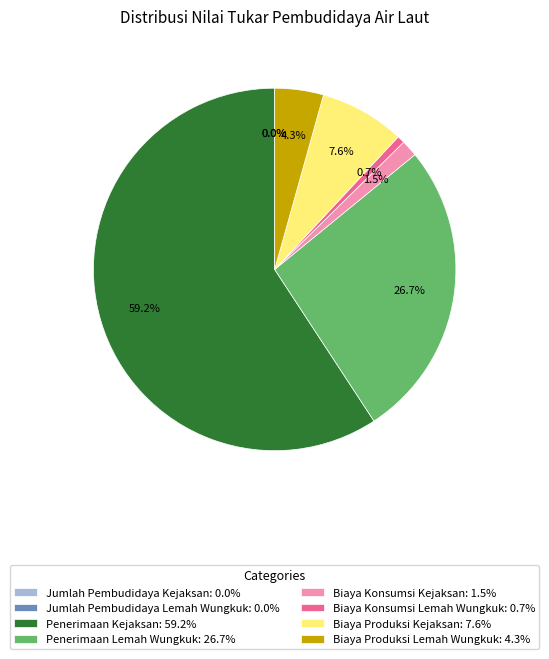

To the nearest percent, what is the combined percentage of Penerimaan Kejaksan and Biaya Produksi Lemah Wungkuk?

64%